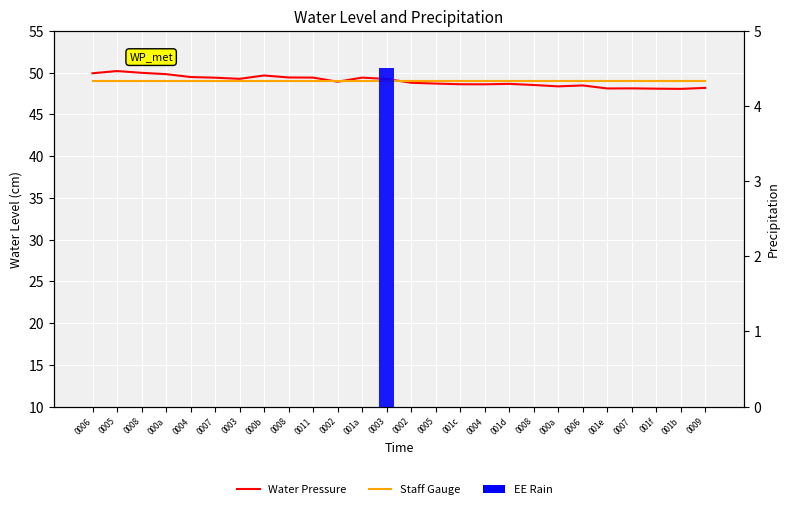

What are all the series names shown in the legend?

Water Pressure, Staff Gauge, EE Rain